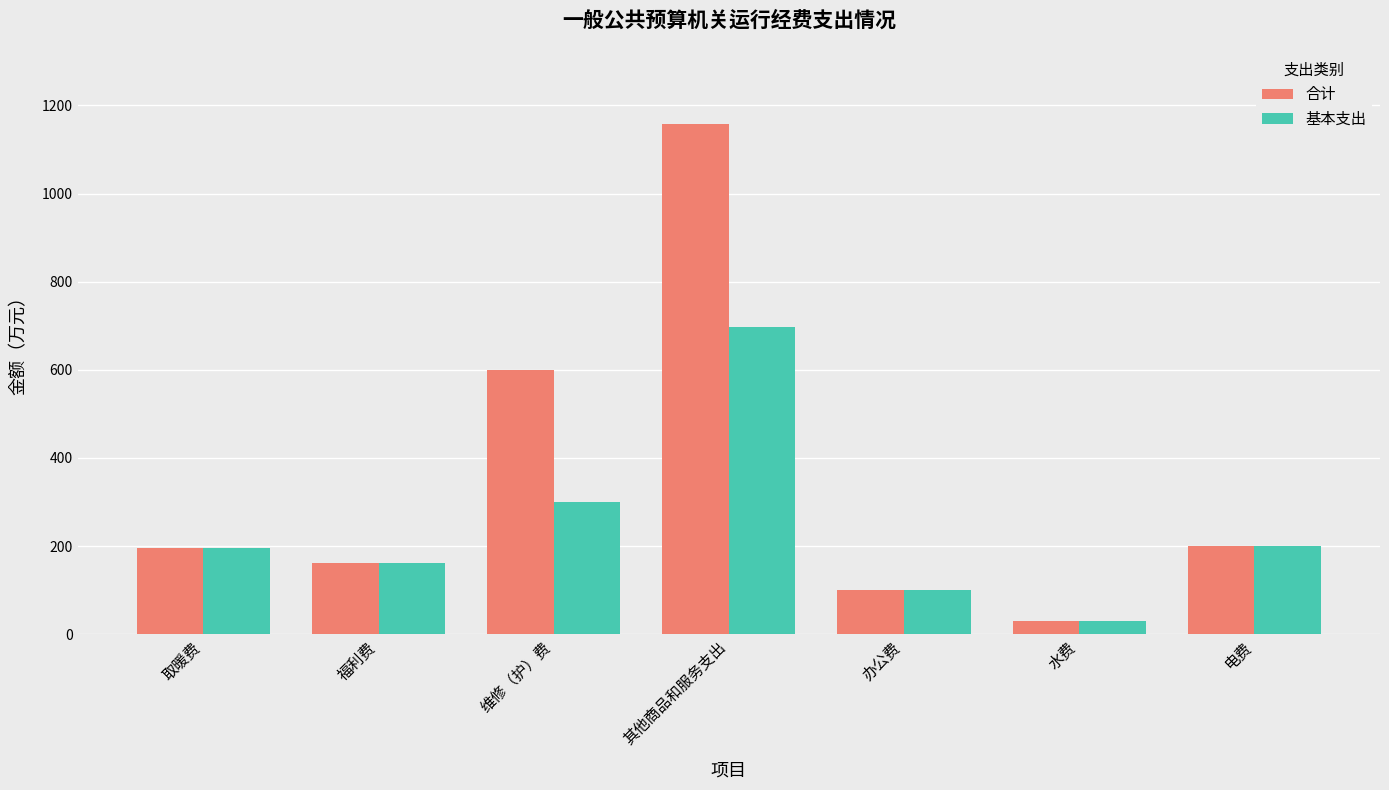

Are the bars grouped side by side (vs. stacked)?

Yes